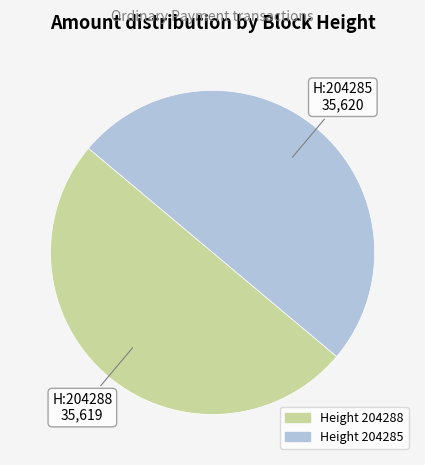

Count the number of slices in the pie.

2